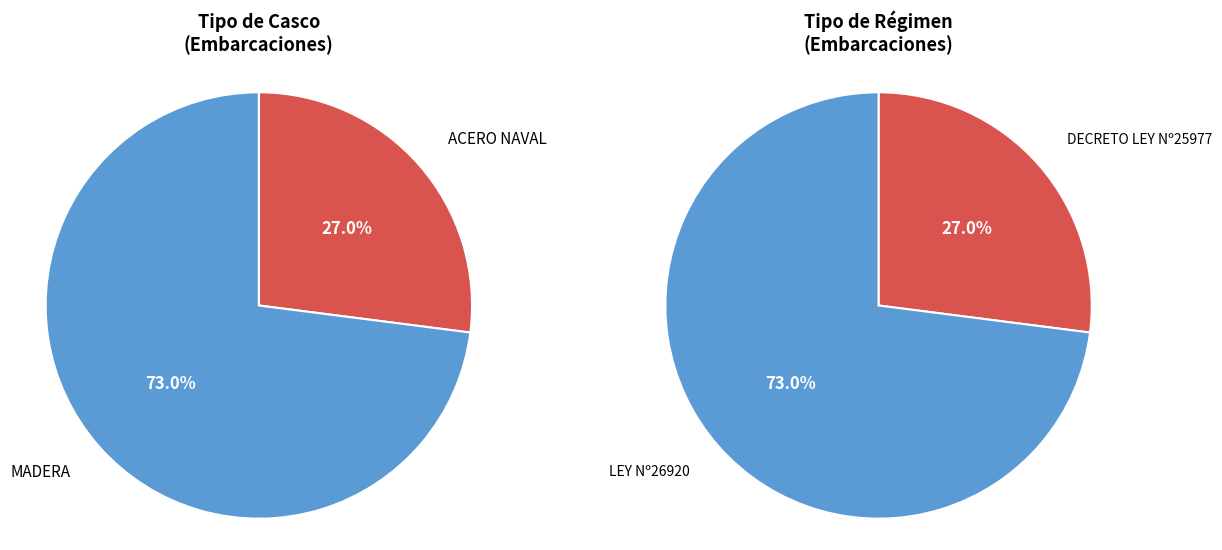

What portion of the pie excludes ACERO NAVAL?

73.0%